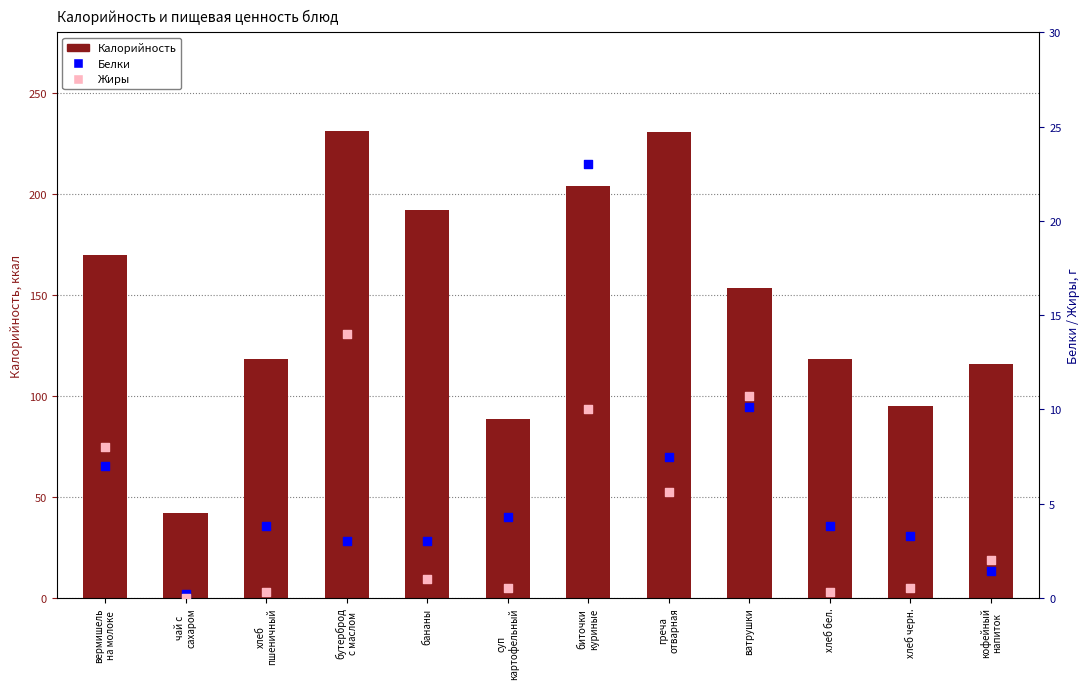

What are all the series names shown in the legend?

Калорийность, Белки, Жиры